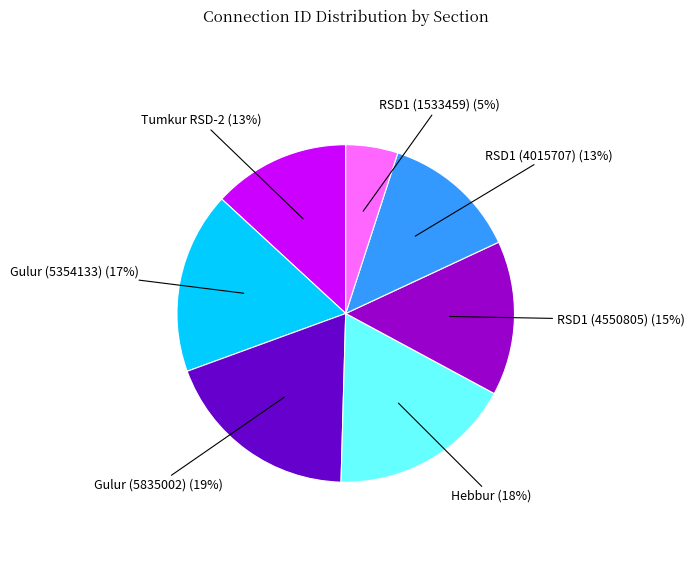

Which has a higher value, Hebbur or Gulur (5835002)?

Gulur (5835002)